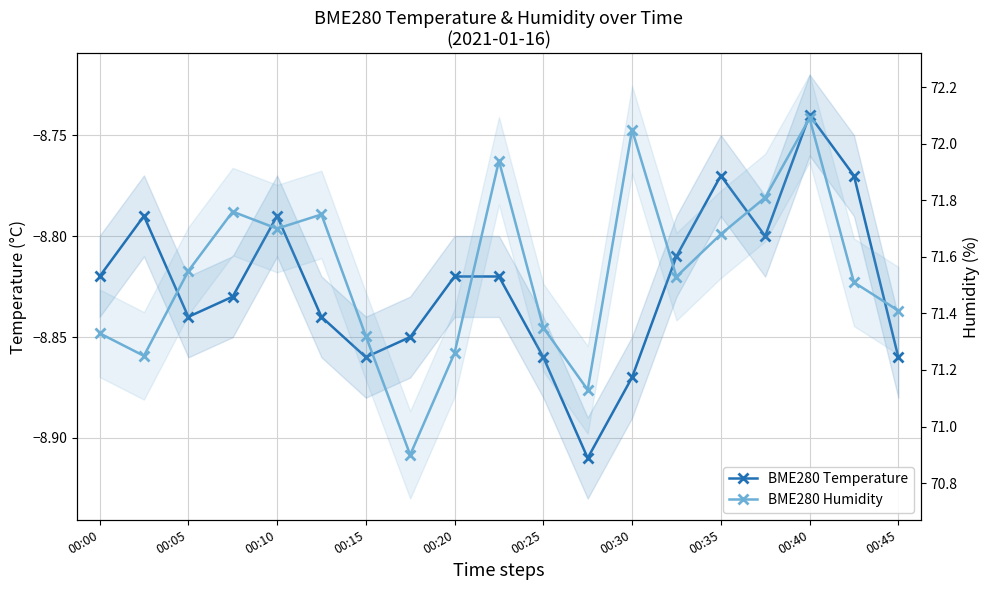

List the series in order of their peak value, highest first.

BME280 Humidity, BME280 Temperature